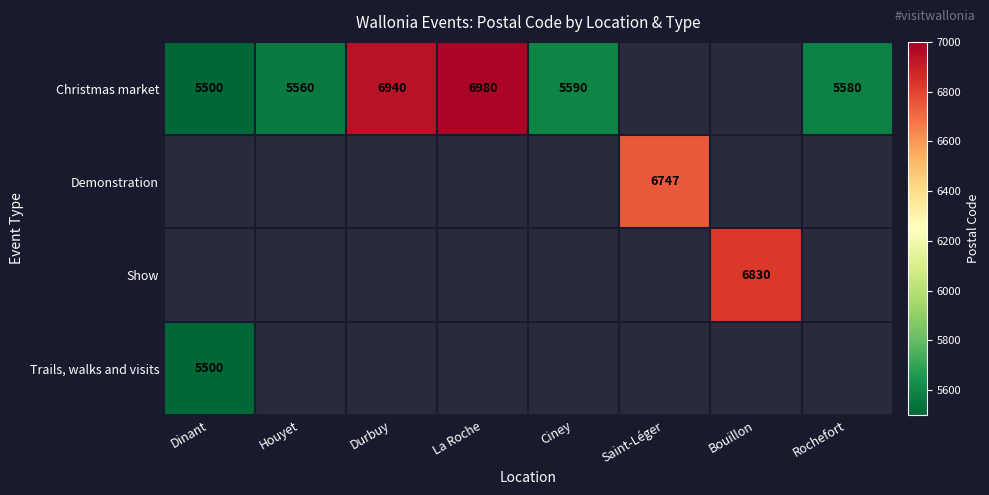

Is it true that Christmas market equals 2349 at Houyet?

False